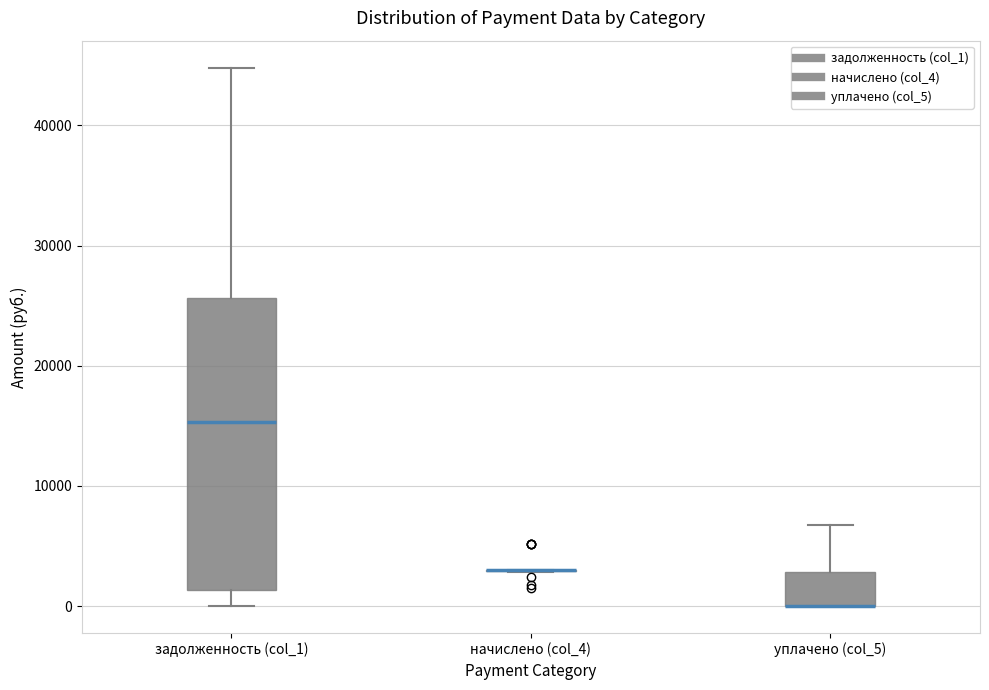

Comparing the boxes themselves (not the whiskers), which one is the tallest?

задолженность (col_1)